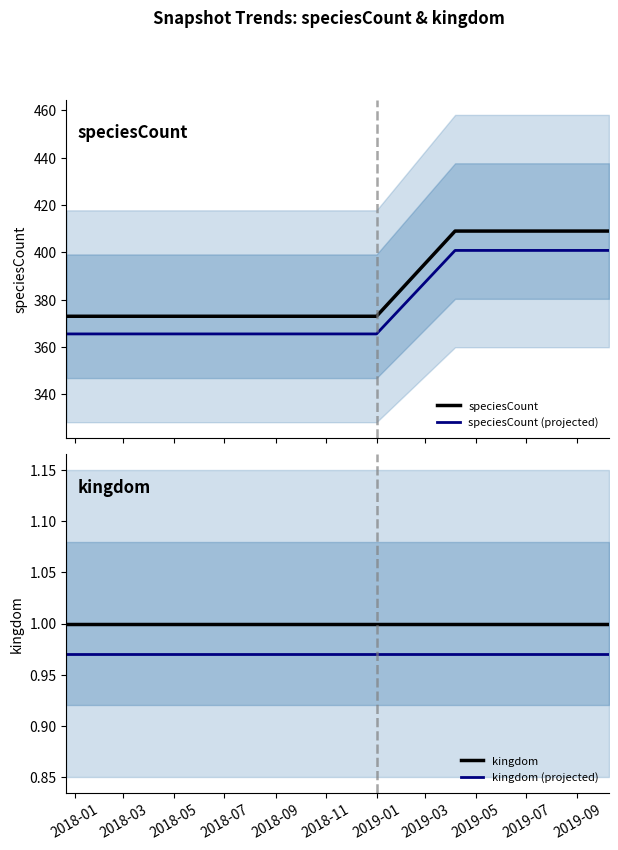

What is the minimum value for speciesCount (projected)?

365.5